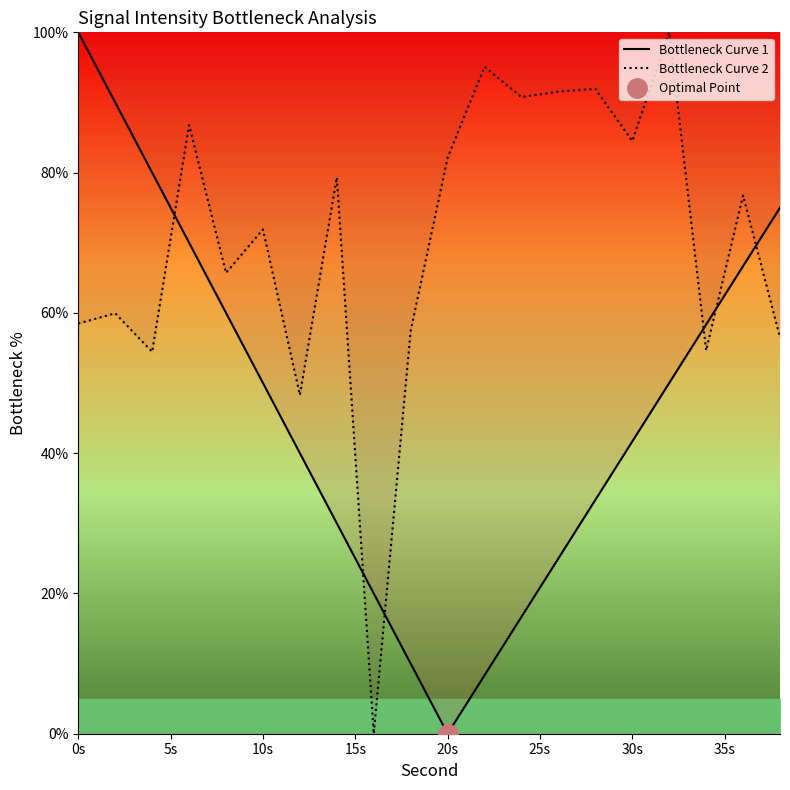

True or false: Bottleneck Curve 1 has a value of 100.0 at 0s.

True